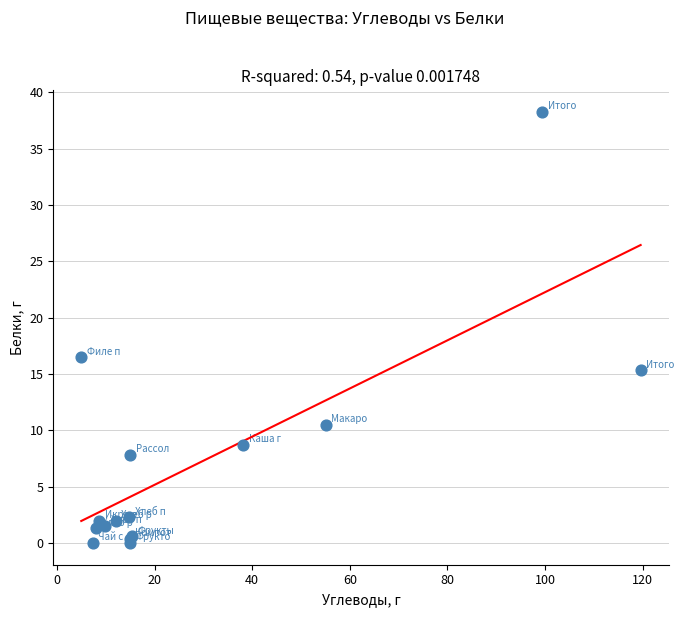

What Y value in the scatter plot is closest to 19?

16.5